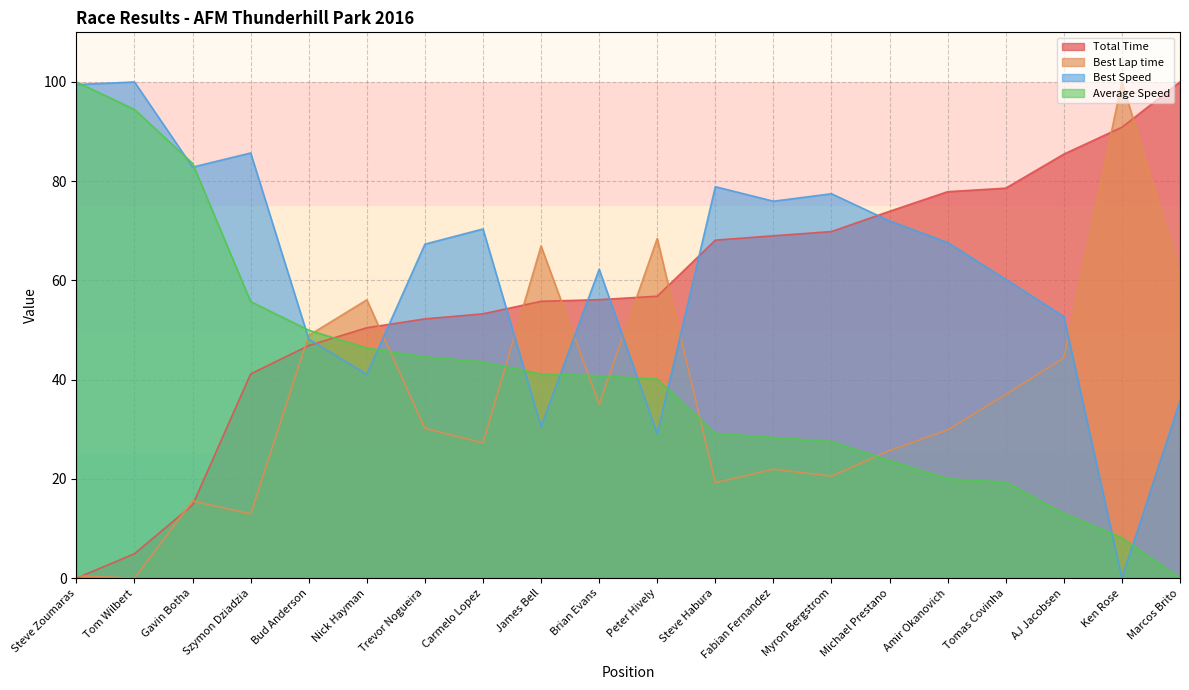

True or false: Total Time has a value of 50.5 at Nick Hayman.

True